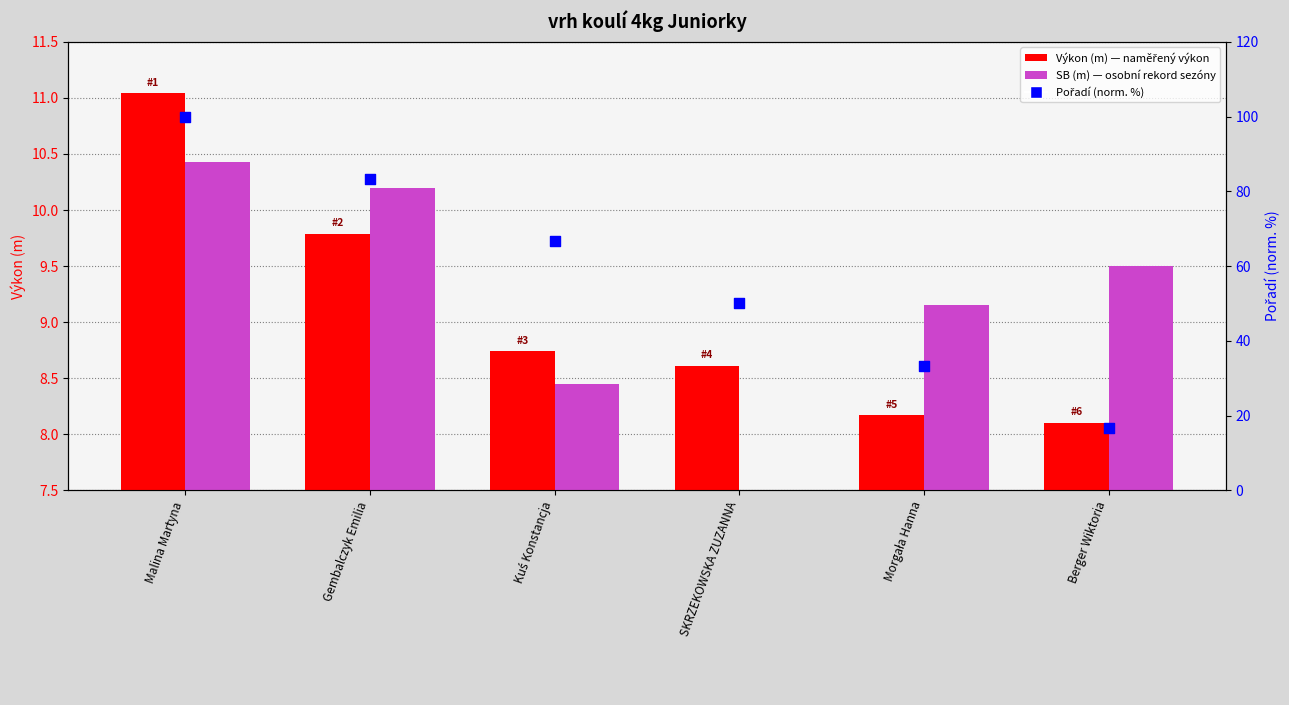

Which series reaches the minimum Y coordinate?

Výkon